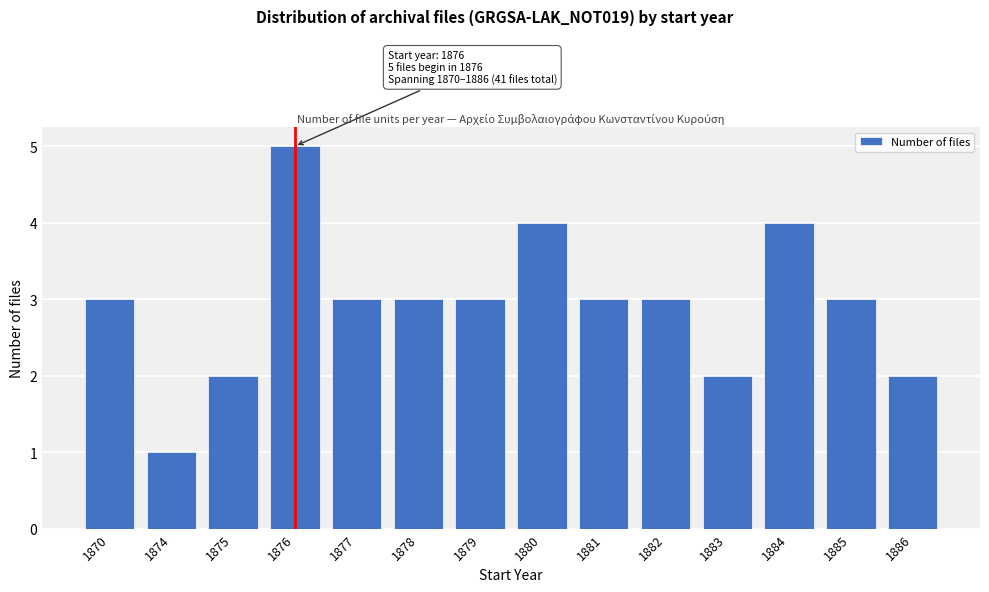

Reading left to right, list all the values displayed in this chart.

1870=3	1874=1	1875=2	1876=5	1877=3	1878=3	1879=3	1880=4	1881=3	1882=3	1883=2	1884=4	1885=3	1886=2